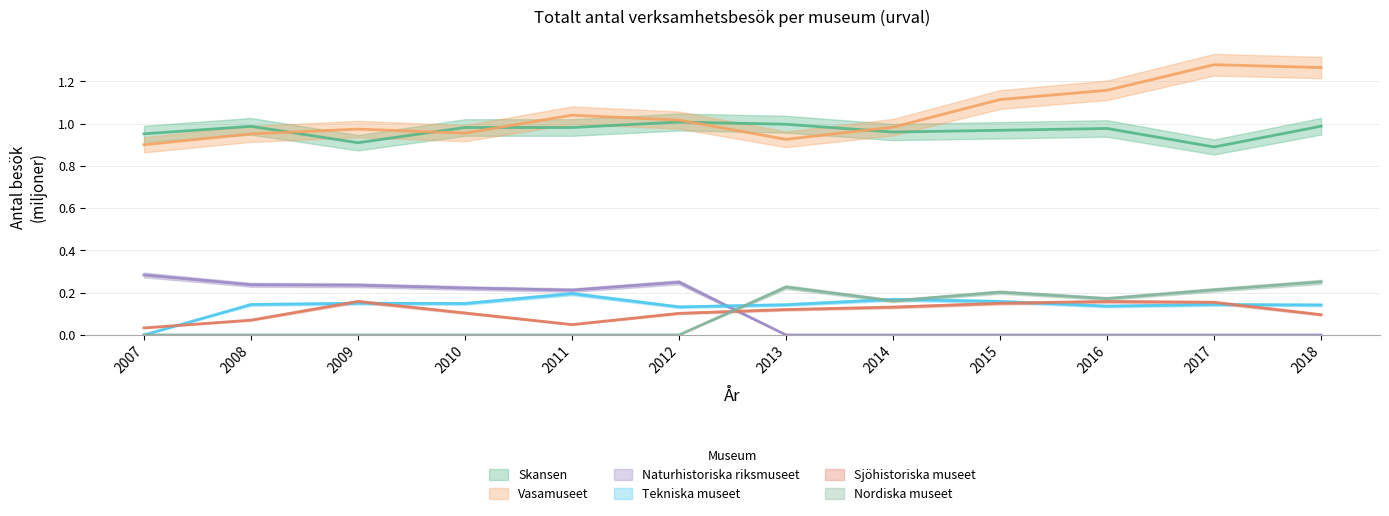

True or false: Vasamuseet and Naturhistoriska riksmuseet intersect in this chart.

False